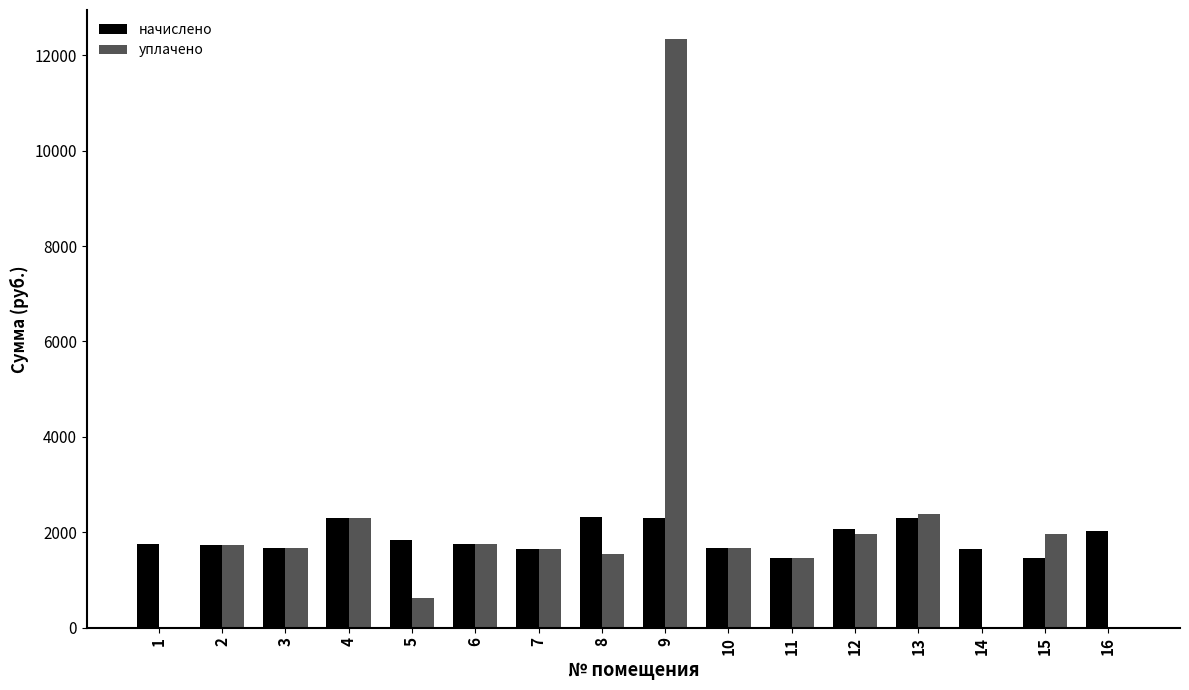

Between 2 and 9, which series saw the biggest shift?

уплачено